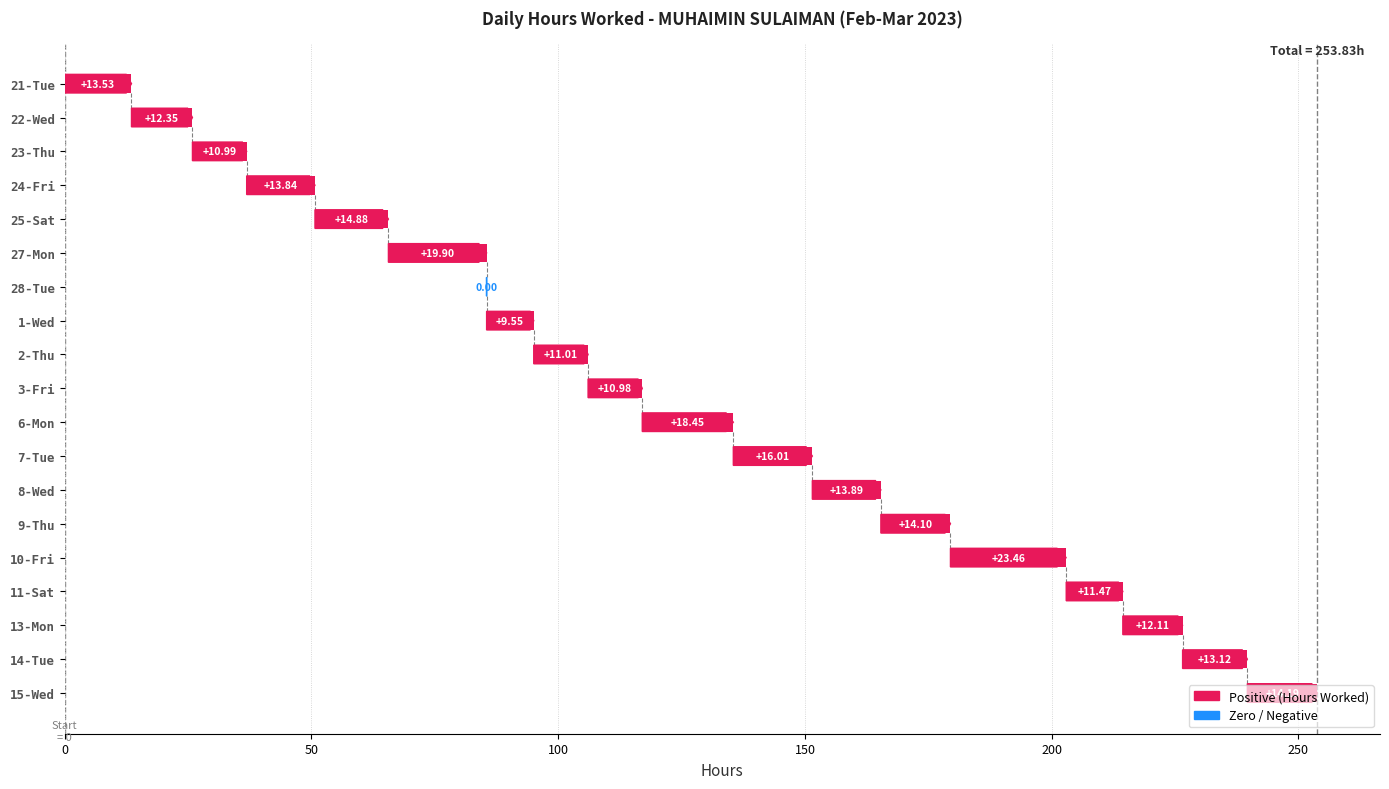

Rank the categories by value from lowest to highest.

28-Tue, 1-Wed, 3-Fri, 23-Thu, 2-Thu, 11-Sat, 13-Mon, 22-Wed, 14-Tue, 21-Tue, 24-Fri, 8-Wed, 9-Thu, 15-Wed, 25-Sat, 7-Tue, 6-Mon, 27-Mon, 10-Fri